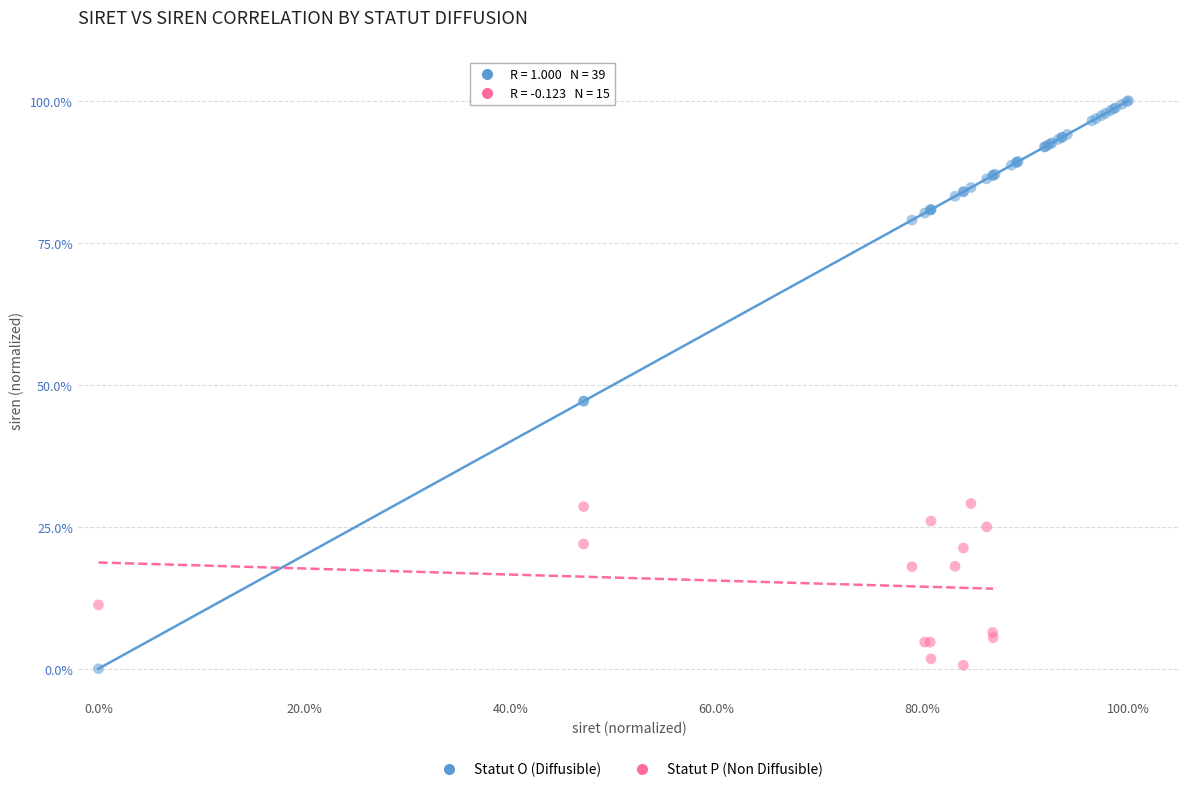

Which series has the largest Y range (max minus min)?

Statut O (Diffusible)